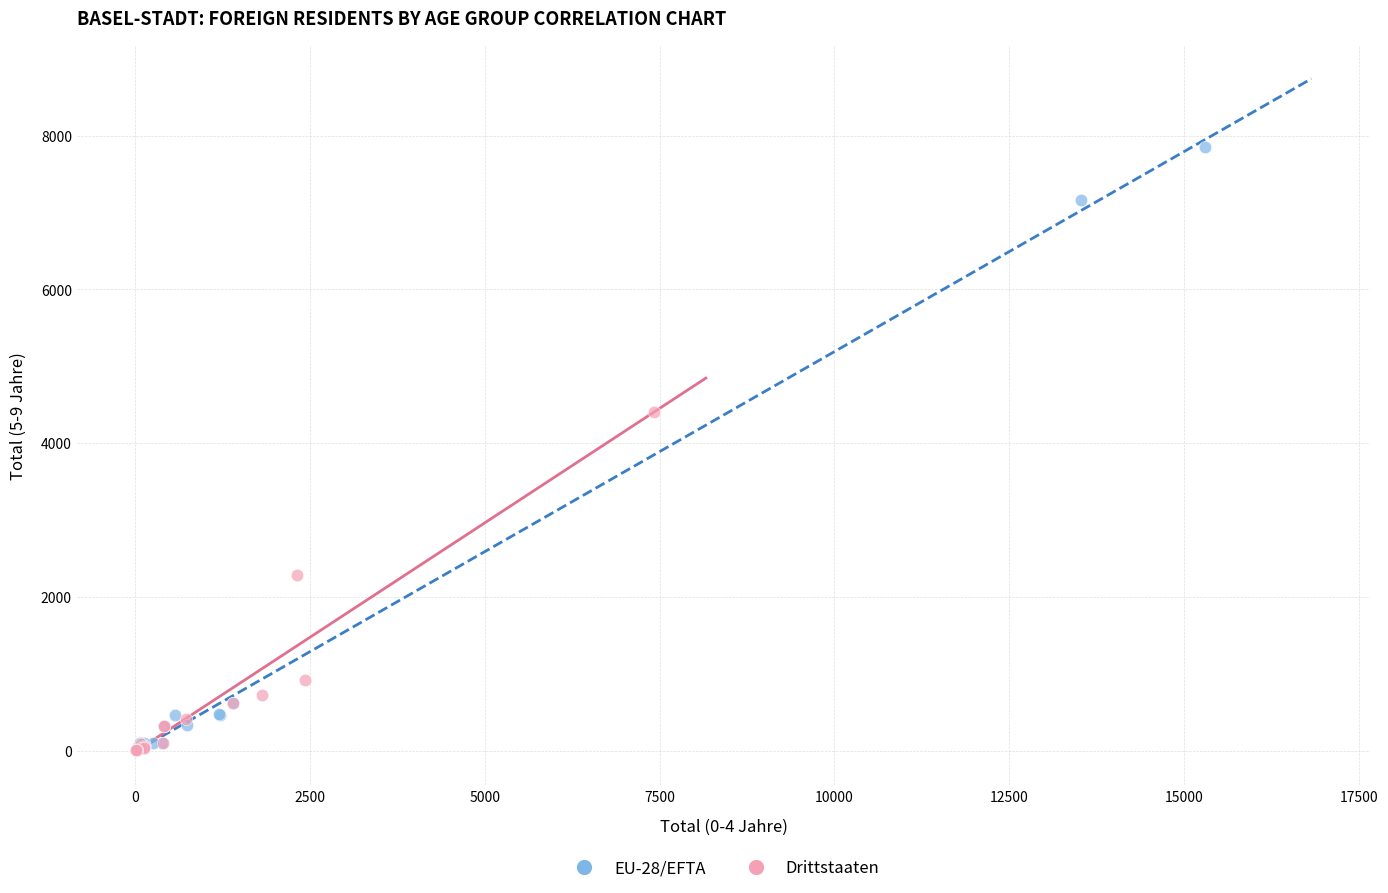

Which series contains the highest Y value?

EU-28/EFTA